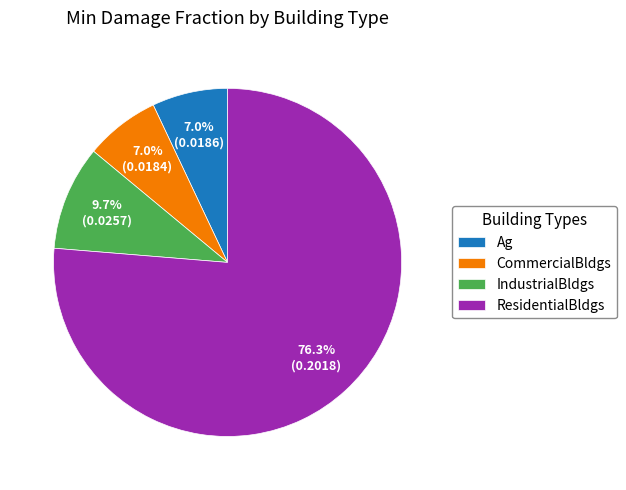

To the nearest percent, what is the difference between the ResidentialBldgs and IndustrialBldgs slice percentages?

67%